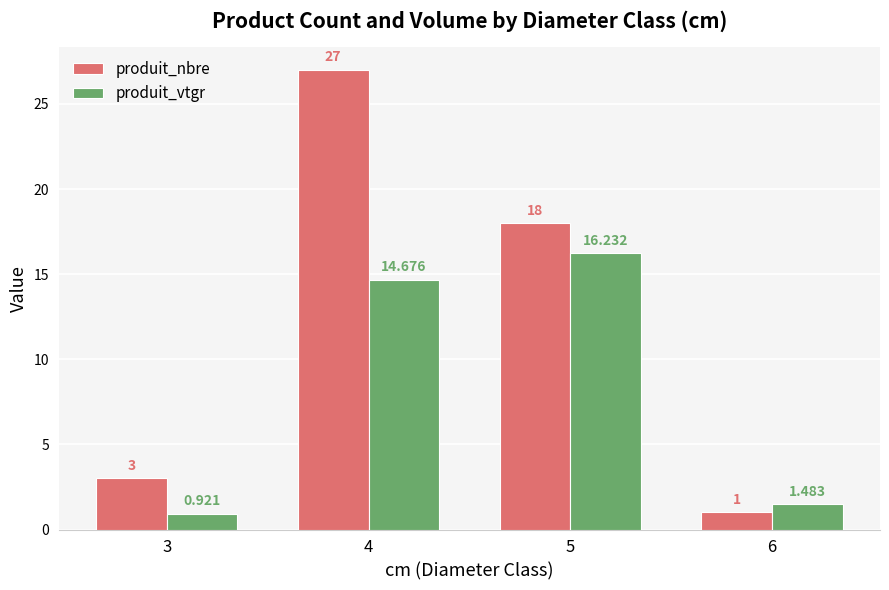

Which series has the largest range (max minus min)?

produit_nbre